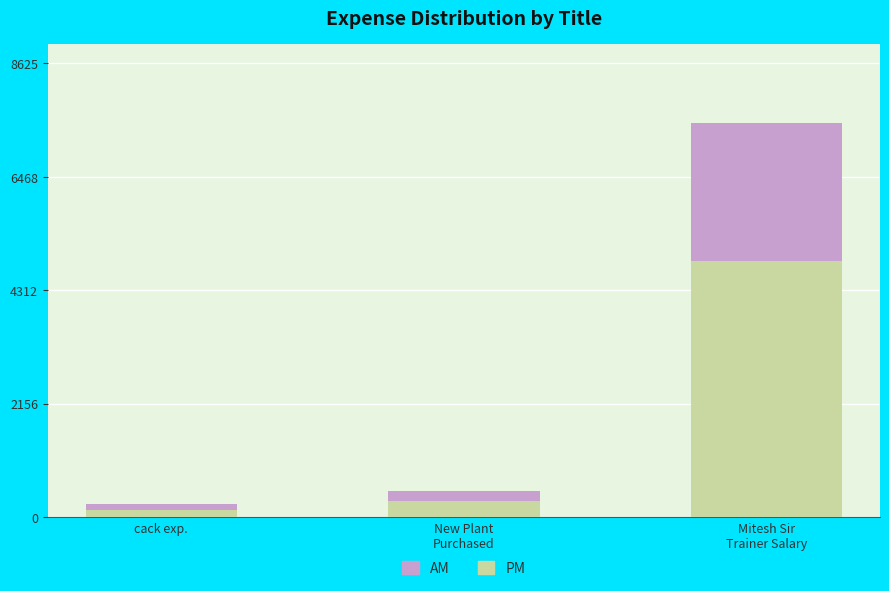

Reading right to left, transcribe the values for PM.

4875.0	300.0	137.5